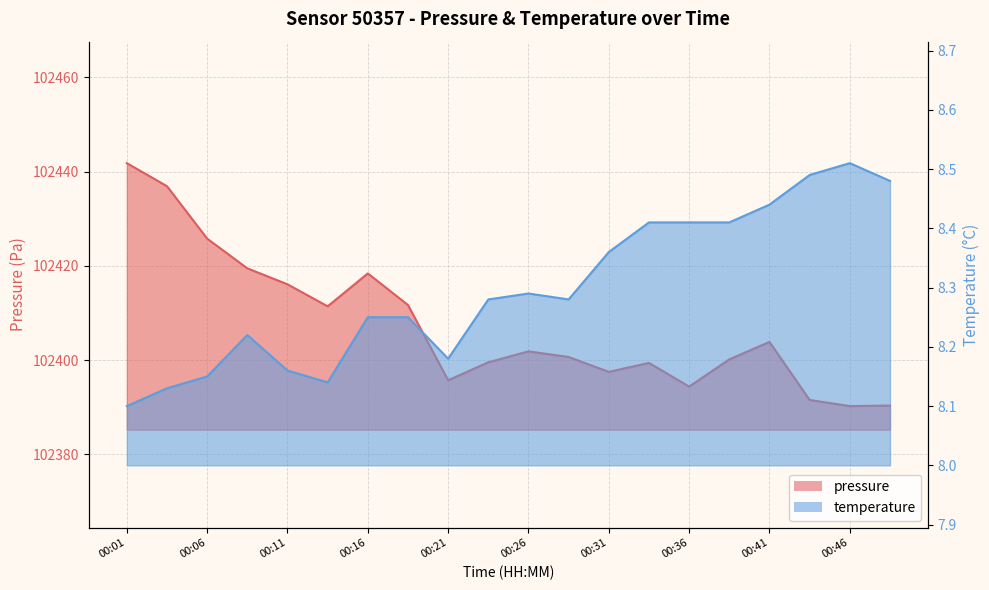

List the labels in order of temperature value, largest first.

00:46, 00:43, 00:48, 00:41, 00:33, 00:36, 00:38, 00:31, 00:26, 00:23, 00:28, 00:16, 00:18, 00:08, 00:21, 00:11, 00:06, 00:13, 00:03, 00:01